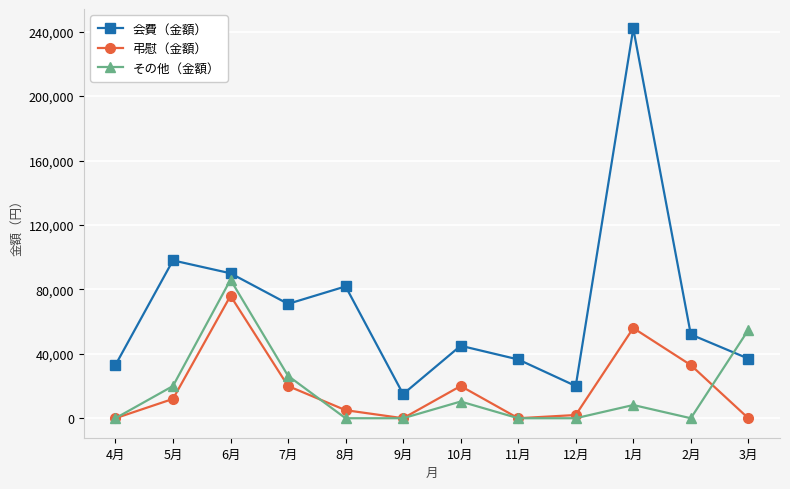

What is the sum of the その他（金額） values at 8月 and 6月?

86000